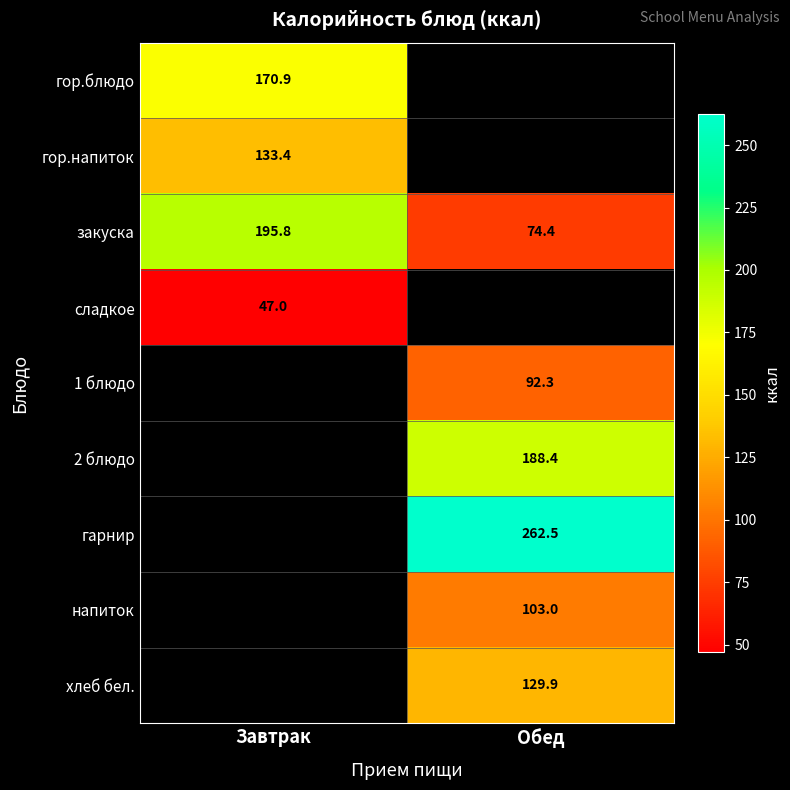

What is the sum of the закуска values at Обед and Завтрак?

270.2